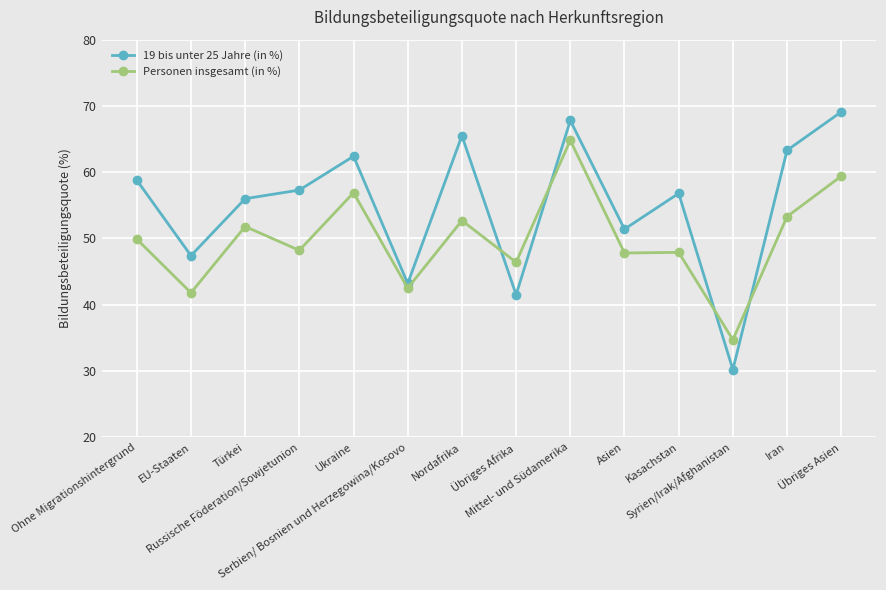

The value of Personen insgesamt (in %) at Ohne Migrationshintergrund is 49.9. True or false?

True